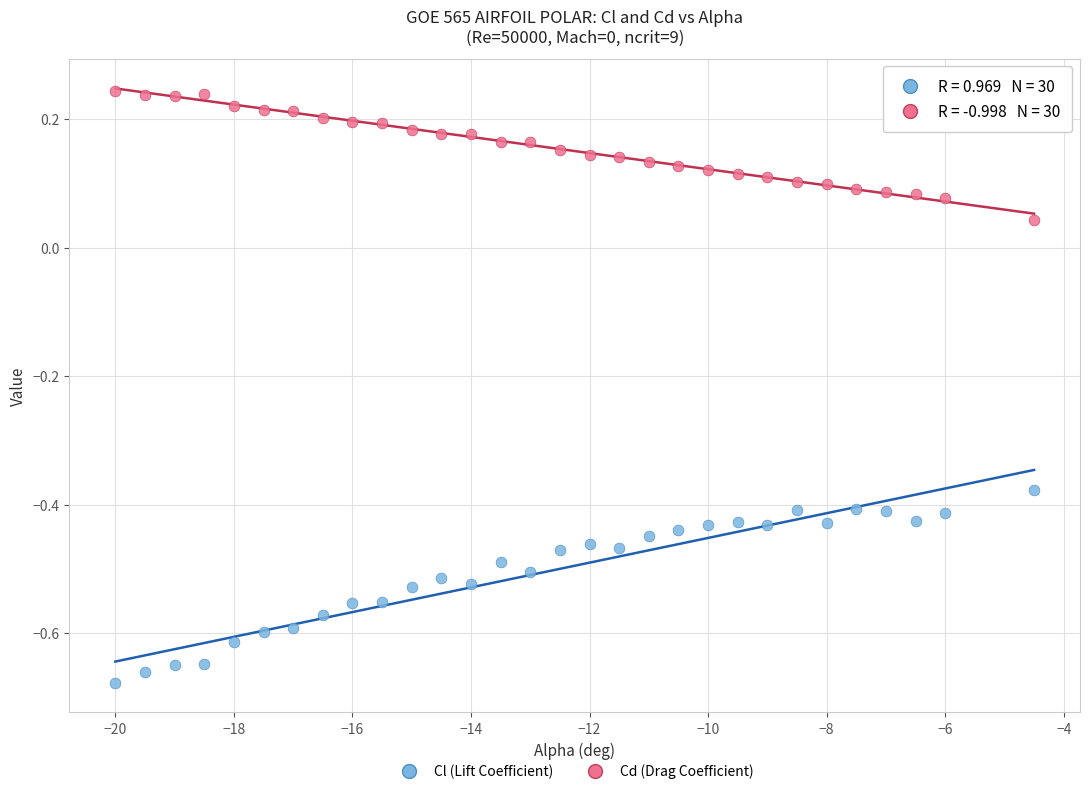

Across all data points, what is the range of X values (max minus min)?

15.5